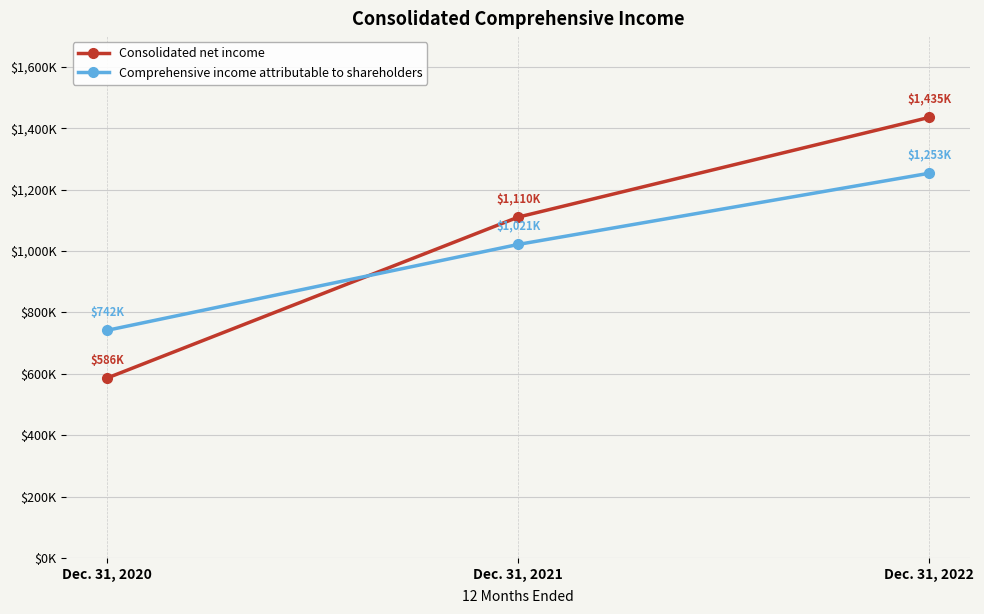

Which category has the highest value across all series?

Dec. 31, 2022